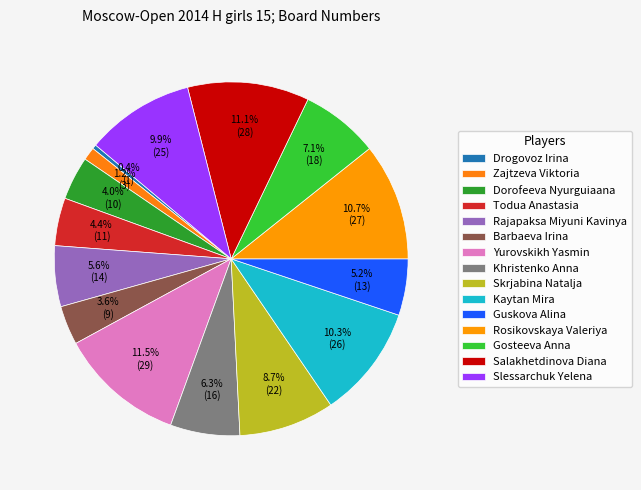

What percentage is the Skrjabina Natalja slice, to the nearest percent?

9%